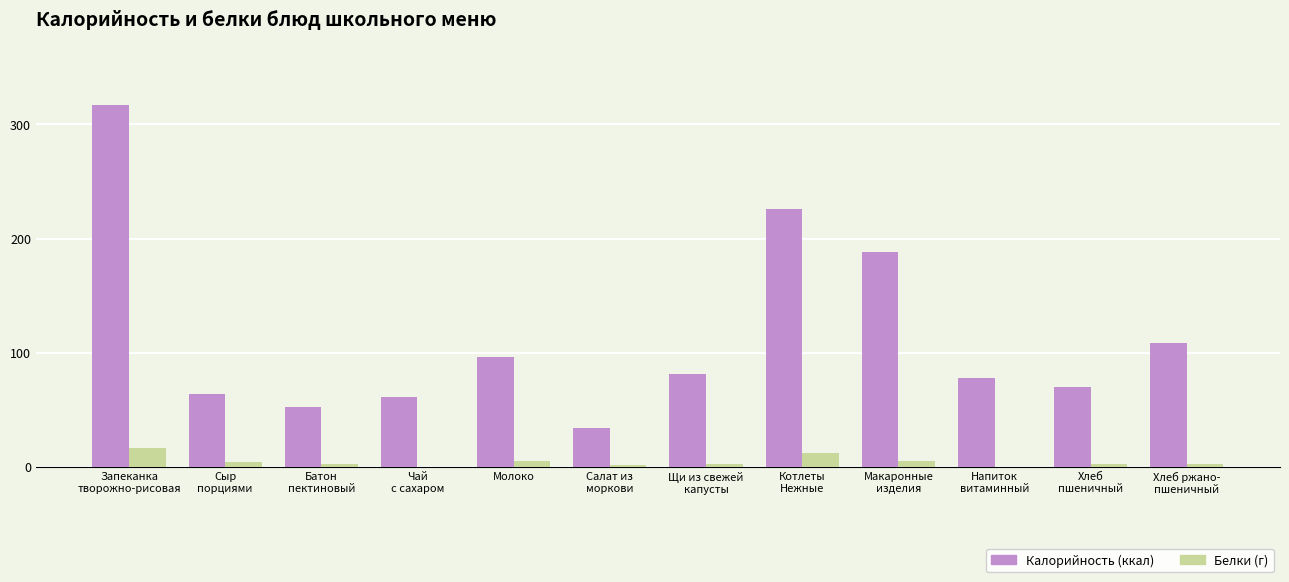

At which category does the chart reach its peak across all series?

Запеканка
творожно-рисовая